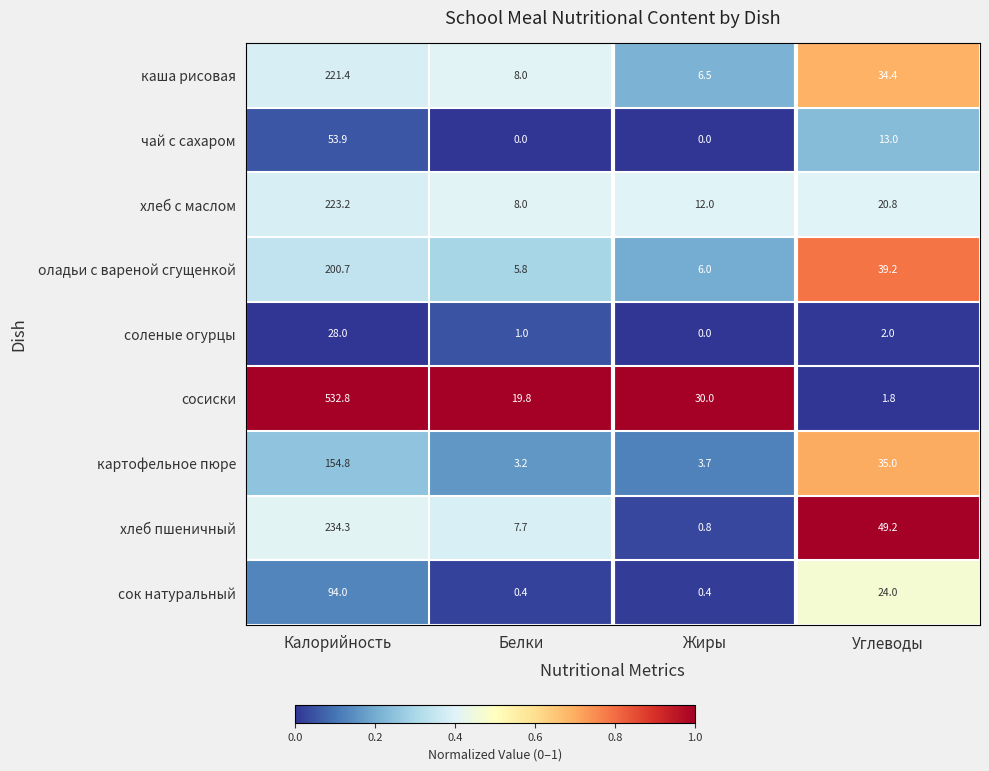

Rank the series at Углеводы from highest to lowest value.

хлеб пшеничный, оладьи с вареной сгущенкой, картофельное пюре, каша рисовая, сок натуральный, хлеб с маслом, чай с сахаром, соленые огурцы, сосиски